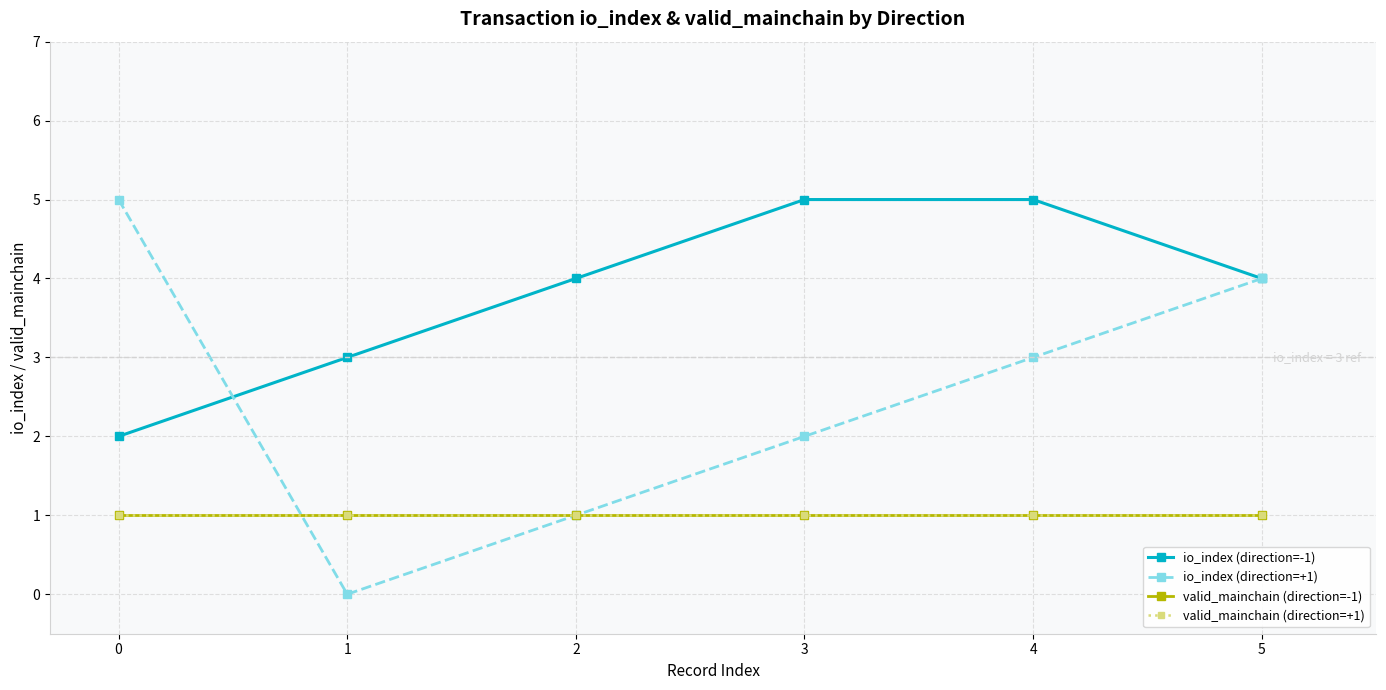

Does the chart have visible grid lines?

Yes